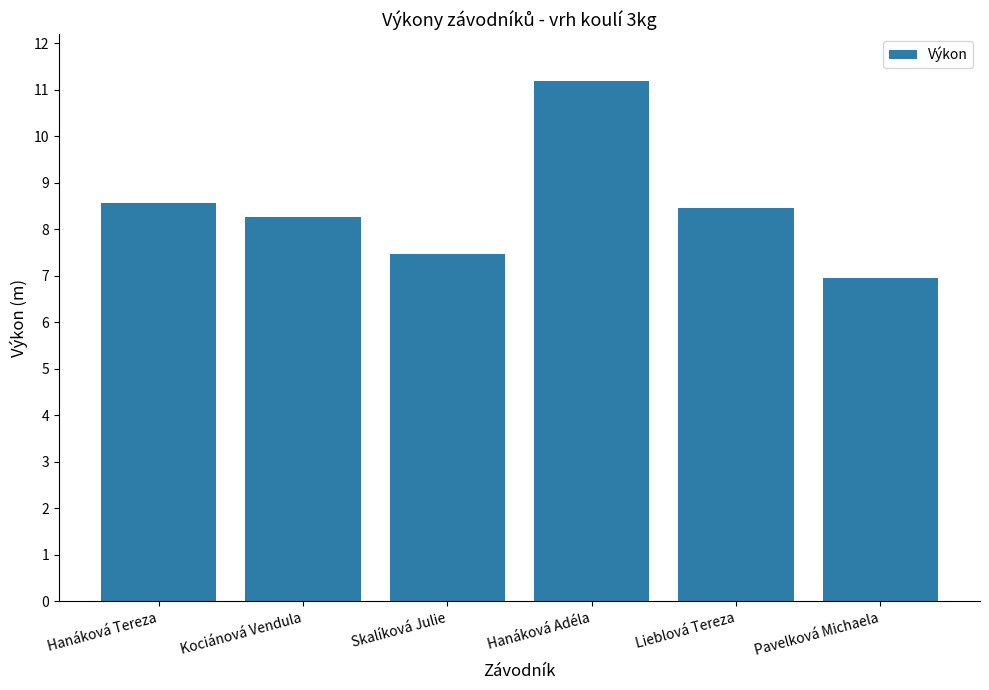

What position from the left is Pavelková Michaela?

6